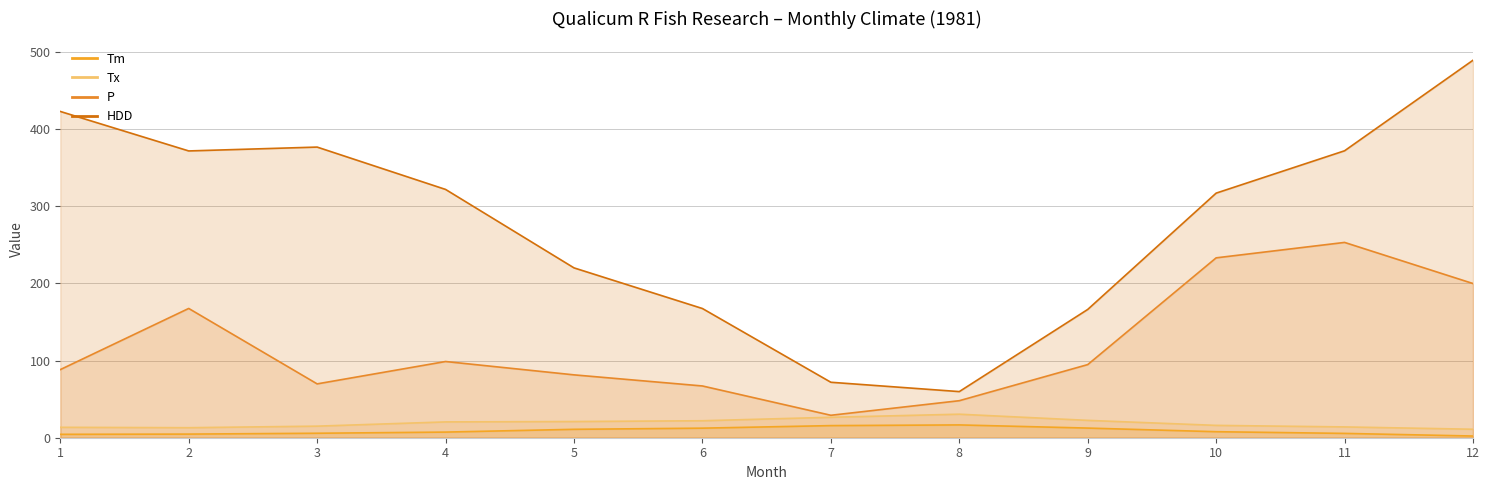

True or false: HDD has more than 2 interior local peaks.

False